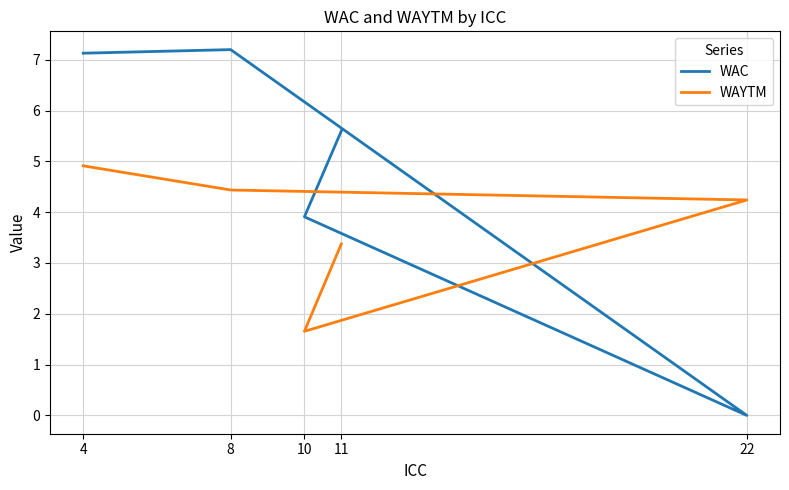

Is the value of WAYTM at 10 greater than the value of WAC at 4?

No